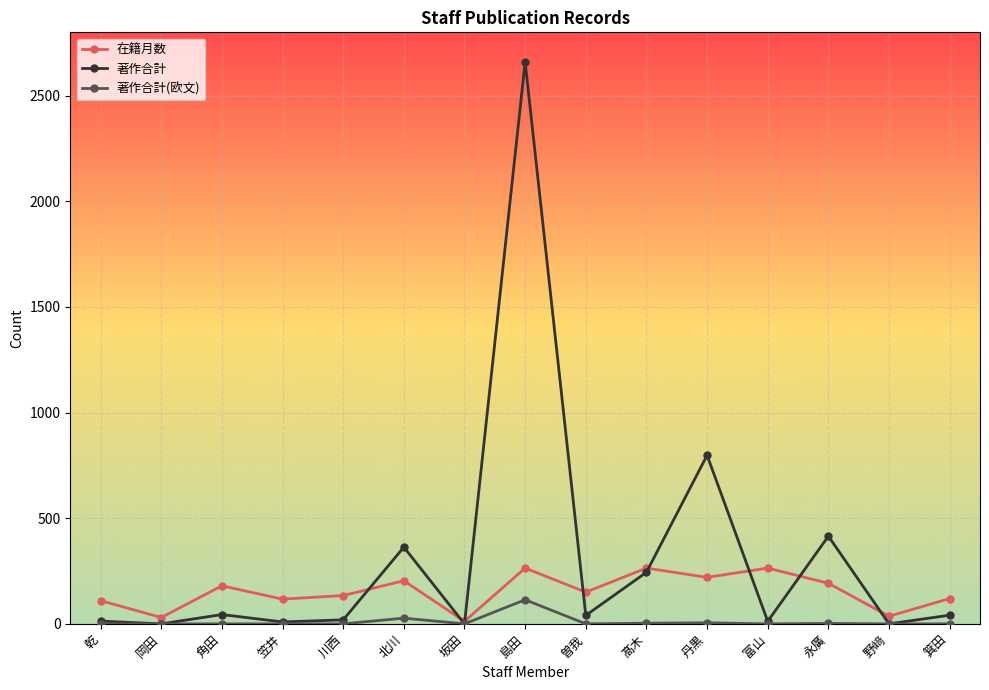

True or false: 在籍月数 and 著作合計 intersect in this chart.

True